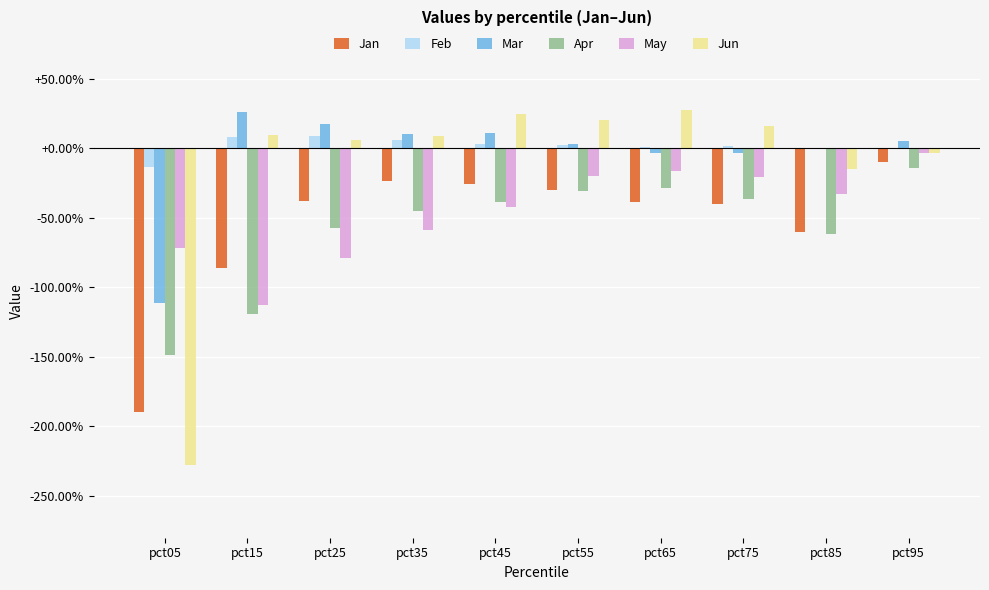

Reading left to right, transcribe all the data shown in this chart.

Jan: -1.9	-0.9	-0.4	-0.2	-0.3	-0.3	-0.4	-0.4	-0.6	-0.1
Feb: -0.1	0.1	0.1	0.1	0.0	0.0	0.0	0.0	-0.0	-0.0
Mar: -1.1	0.3	0.2	0.1	0.1	0.0	-0.0	-0.0	-0.0	0.1
Apr: -1.5	-1.2	-0.6	-0.5	-0.4	-0.3	-0.3	-0.4	-0.6	-0.1
May: -0.7	-1.1	-0.8	-0.6	-0.4	-0.2	-0.2	-0.2	-0.3	-0.0
Jun: -2.3	0.1	0.1	0.1	0.2	0.2	0.3	0.2	-0.2	-0.0